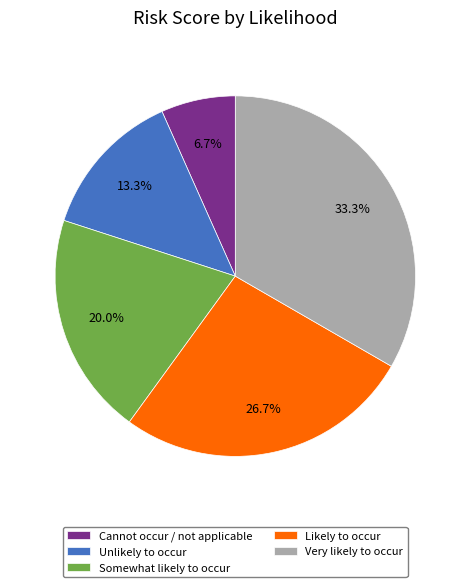

What is the total percentage of Very likely to occur and Somewhat likely to occur?

53.3%